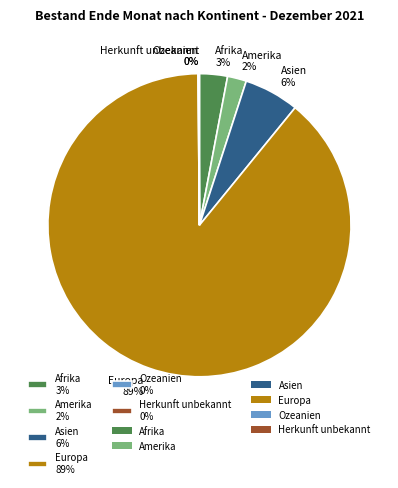

The Amerika slice represents 2% of the pie. True or false?

True